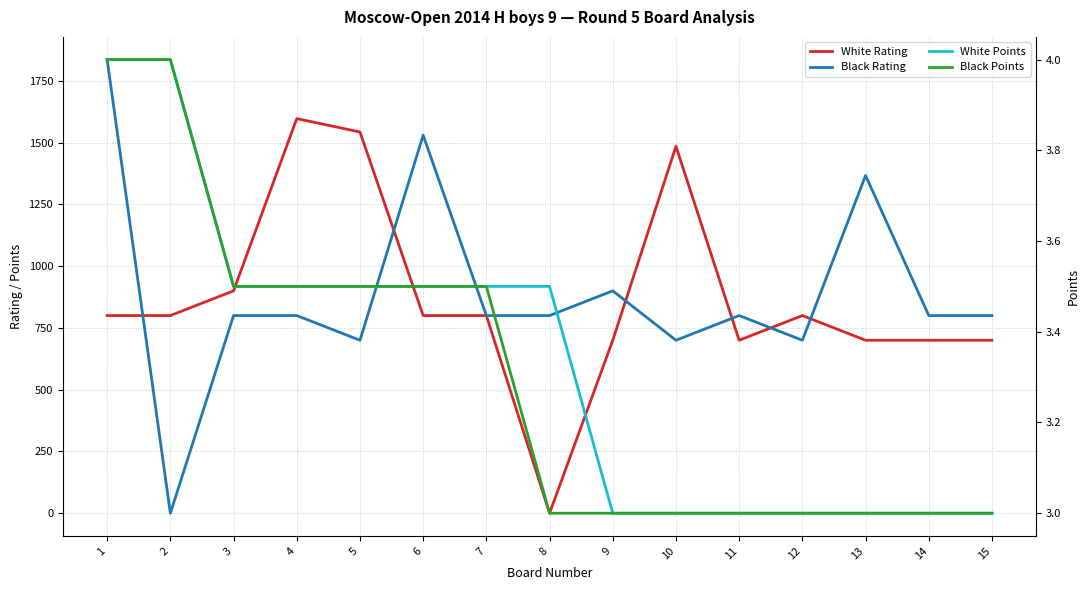

What are all the series names shown in the legend?

White Rating, Black Rating, White Points, Black Points